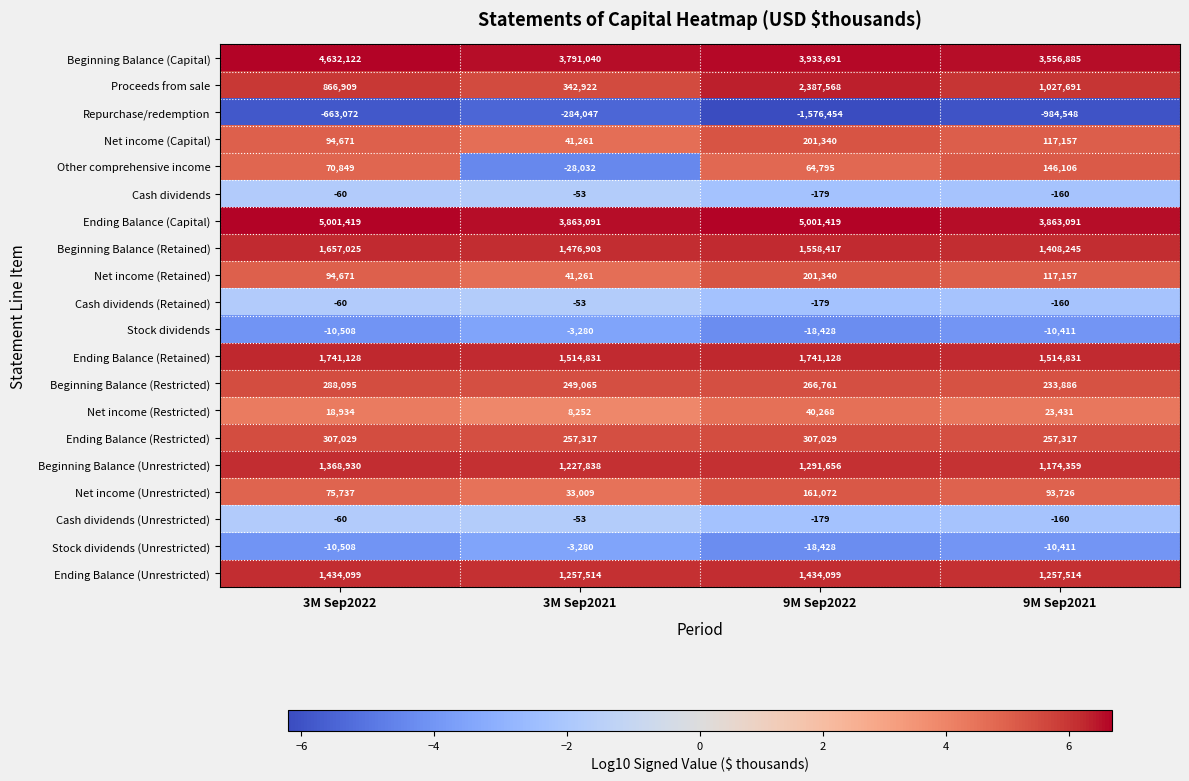

Which label corresponds to the smallest value in the chart?

9M Sep2022